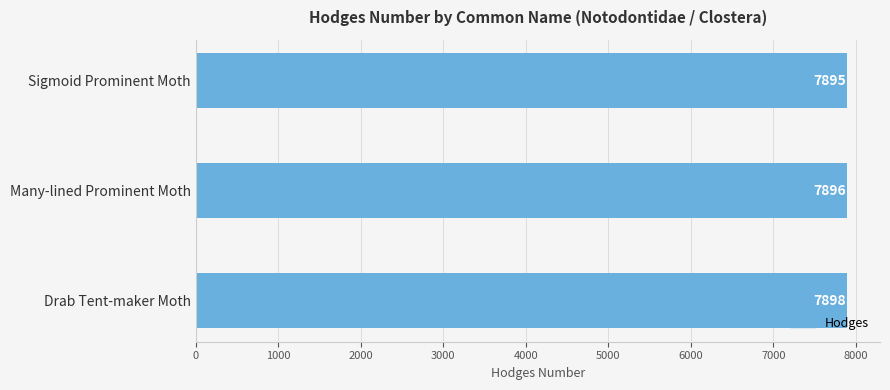

Which has a higher value, Sigmoid Prominent Moth or Drab Tent-maker Moth?

Drab Tent-maker Moth